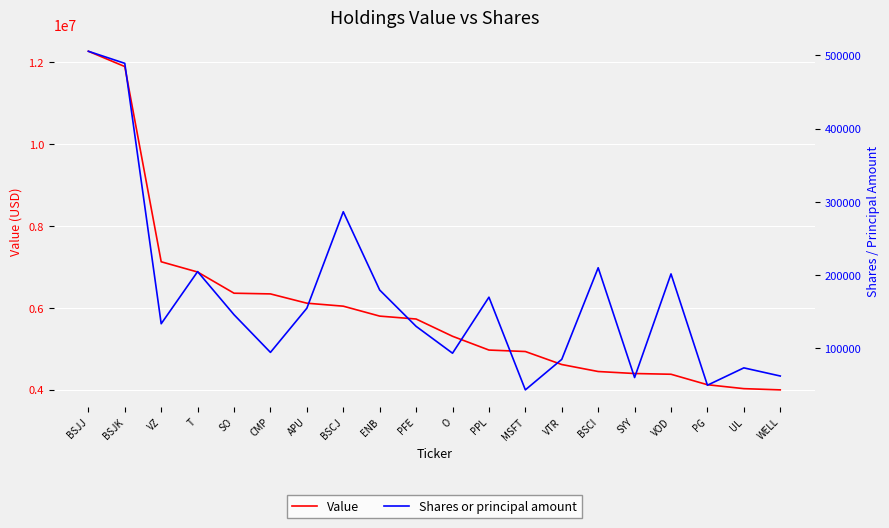

At which label is Shares or principal amount closest to 274364?

BSCJ